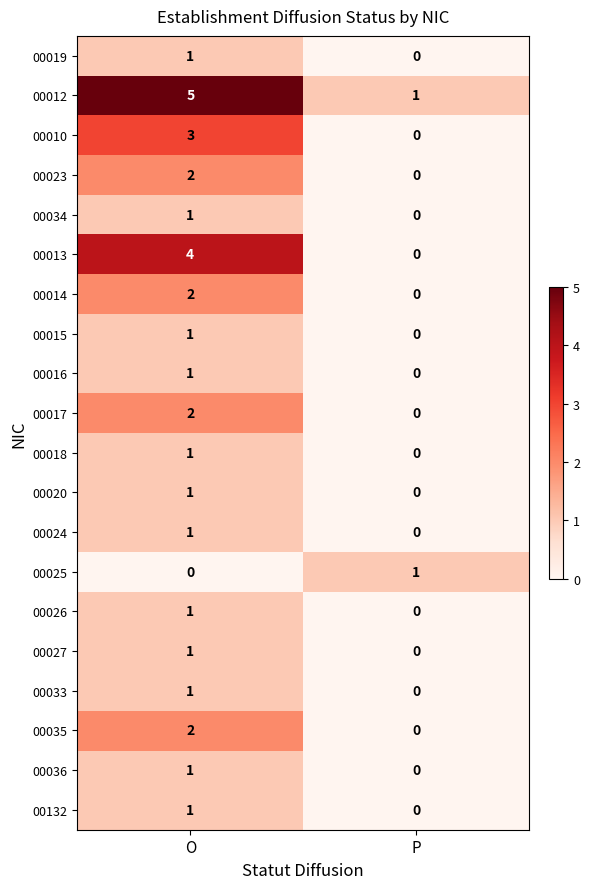

What is the total value across all series at O?

32